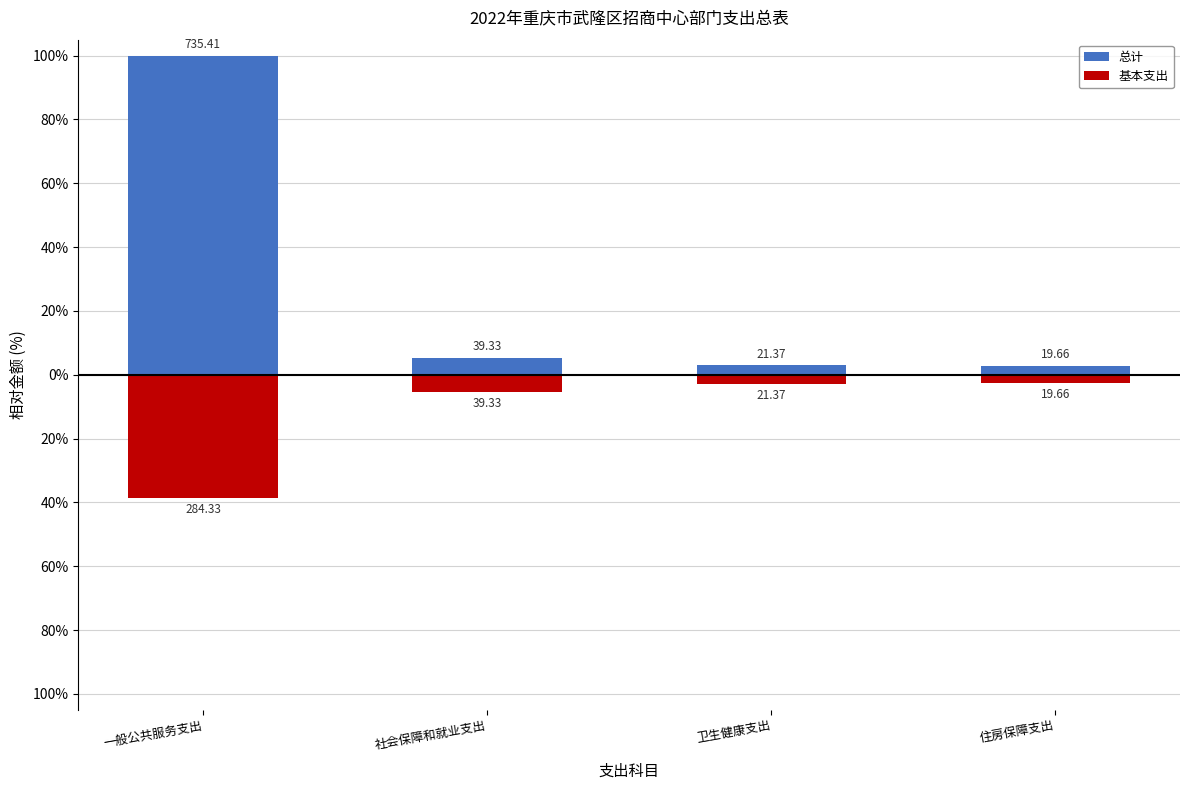

Reading left to right, what are all the values shown in this chart?

总计: 100.0	5.3	2.9	2.7
基本支出: -38.7	-5.3	-2.9	-2.7